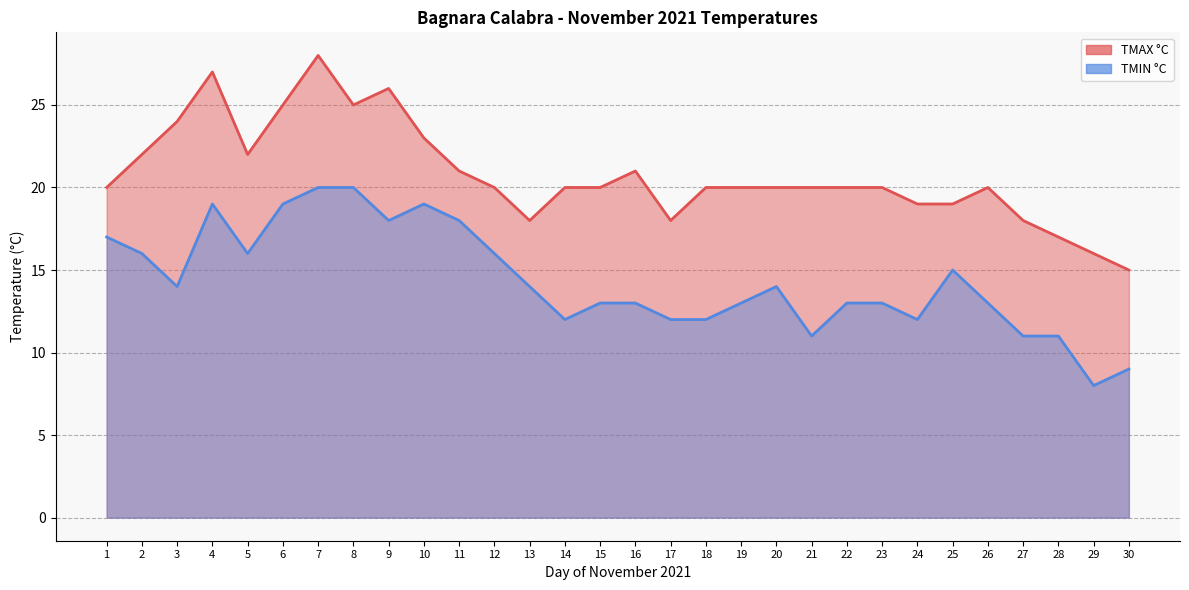

What are all the series names shown in the legend?

TMAX °C, TMIN °C